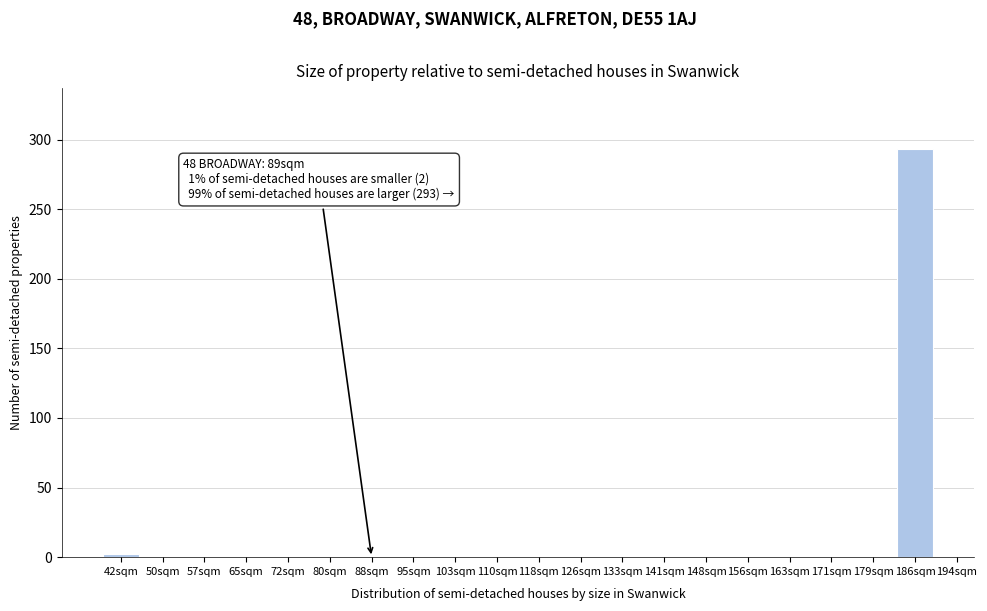

Reading right to left, what are all the values shown in this chart?

186sqm=293	179sqm=0	171sqm=0	163sqm=0	156sqm=0	148sqm=0	141sqm=0	133sqm=0	126sqm=0	118sqm=0	110sqm=0	103sqm=0	95sqm=0	88sqm=0	80sqm=0	72sqm=0	65sqm=0	57sqm=0	50sqm=0	42sqm=2